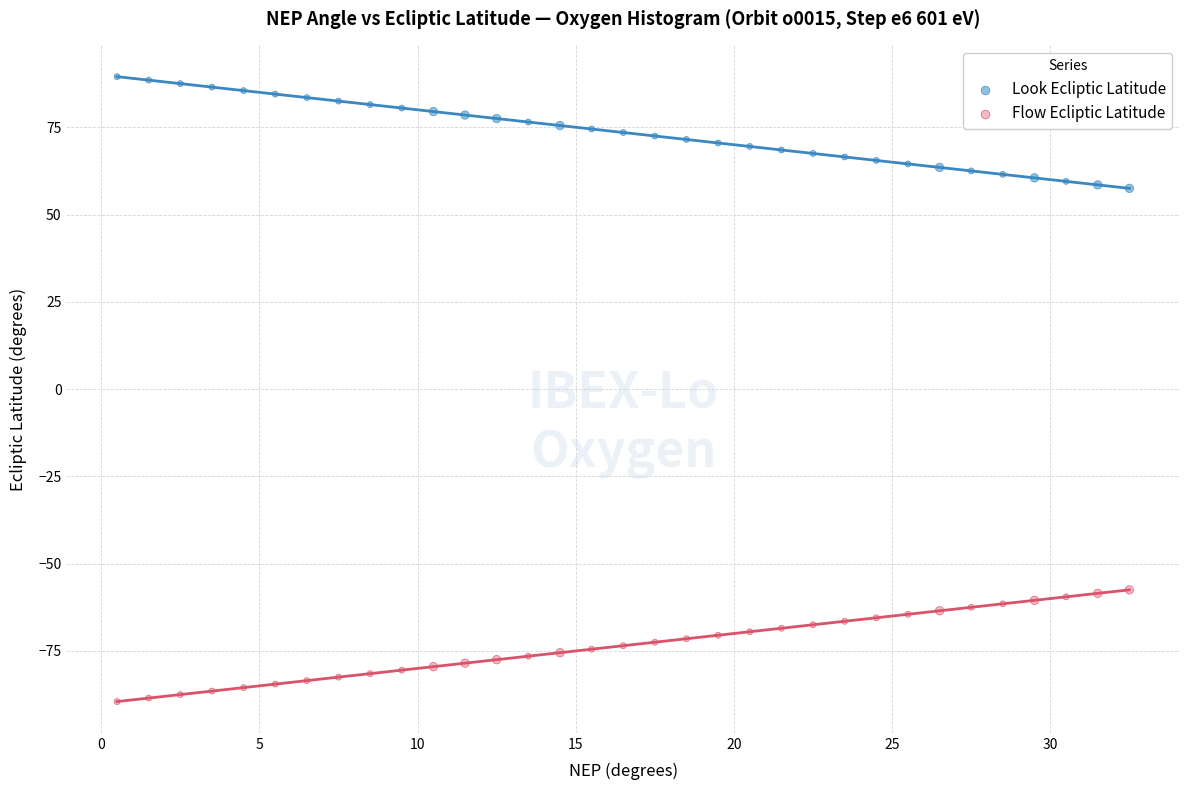

What is the X range (max minus min) for the scatter plot?

32.0